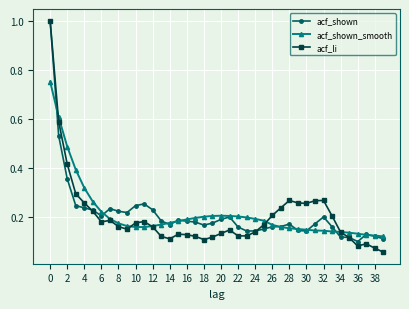

True or false: acf_li has more than 0 interior local peaks.

True